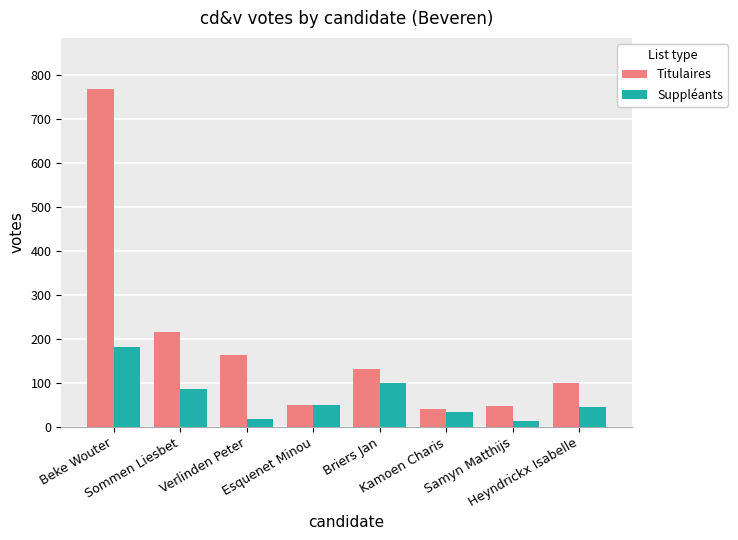

Count the number of data series in this chart.

2